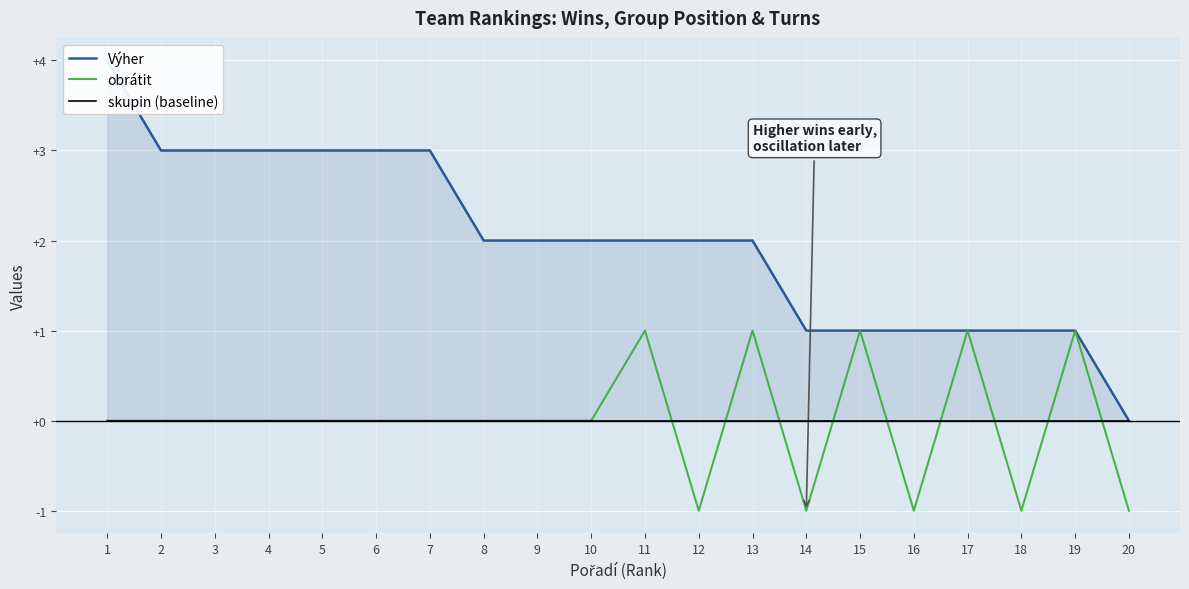

Reading left to right, extract all data points from this chart.

Výher: 4	3	3	3	3	3	3	2	2	2	2	2	2	1	1	1	1	1	1	0
obrátit: 0	0	0	0	0	0	0	0	0	0	1	-1	1	-1	1	-1	1	-1	1	-1
skupin (baseline): 0	0	0	0	0	0	0	0	0	0	0	0	0	0	0	0	0	0	0	0